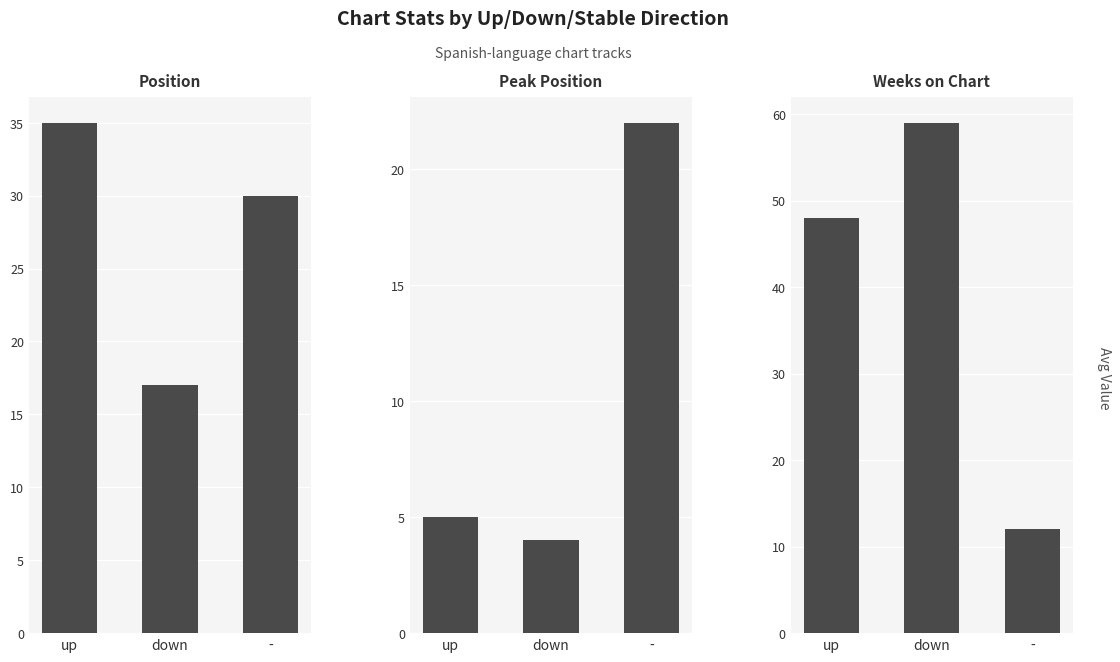

Reading left to right, what are all the values shown in this chart?

Position: up=35	down=17	-=30
Peak Position: up=5	down=4	-=22
Weeks on Chart: up=48	down=59	-=12